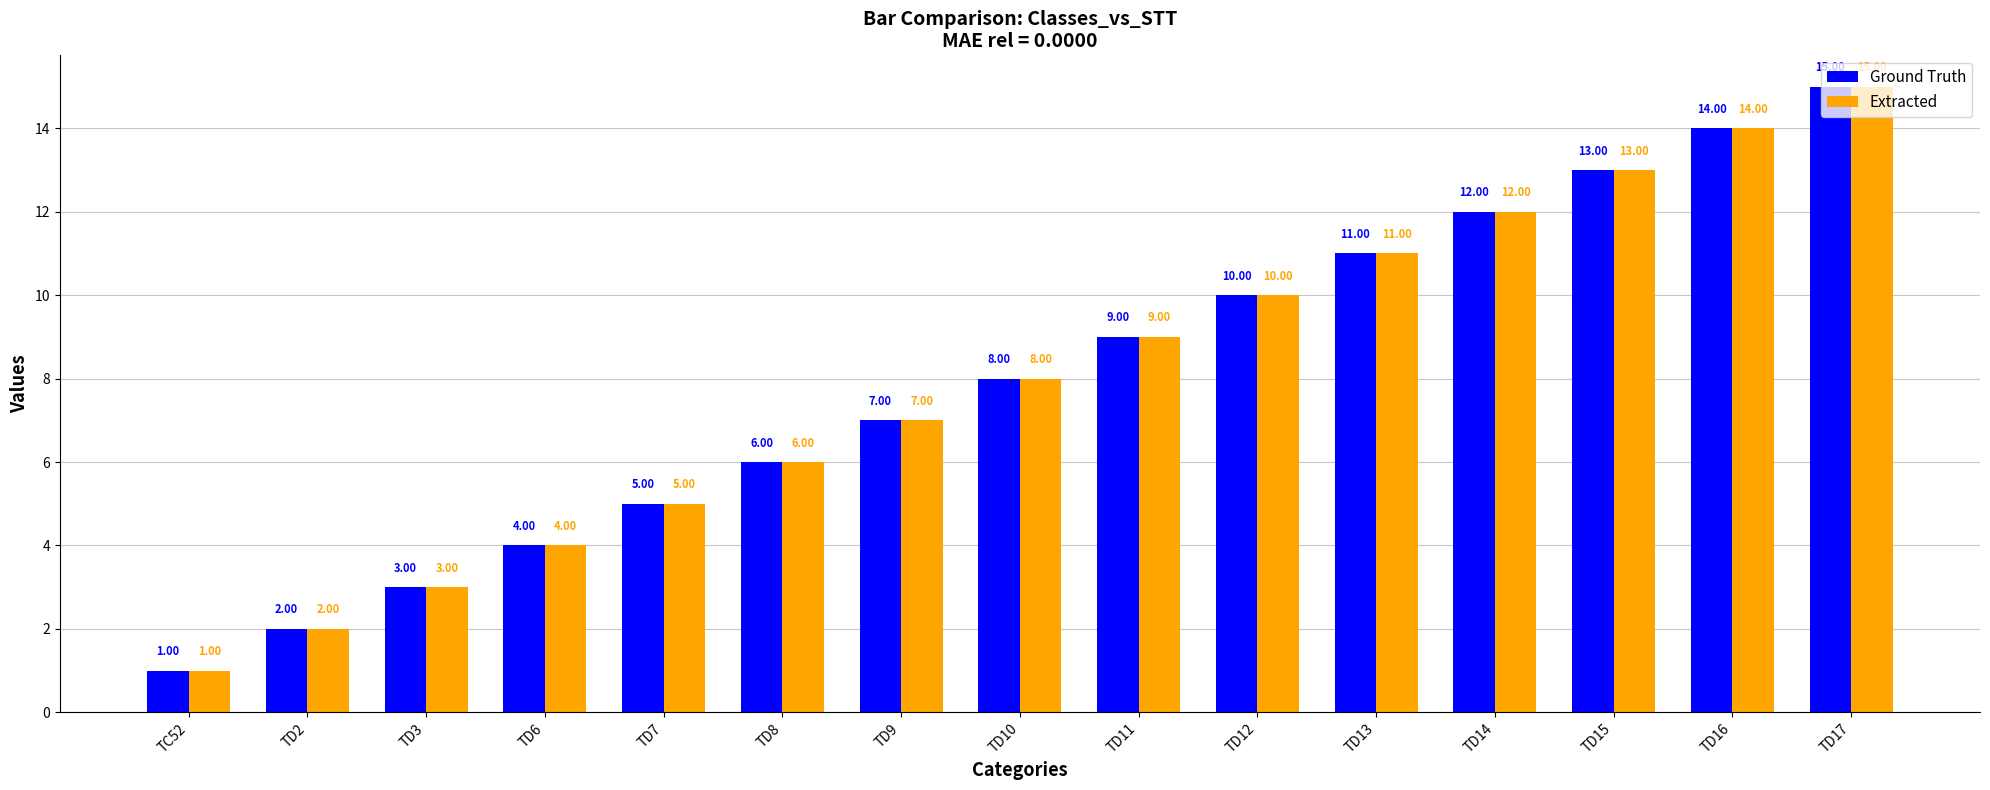

Is the value of Extracted at TD8 greater than the value of Ground Truth at TD12?

No